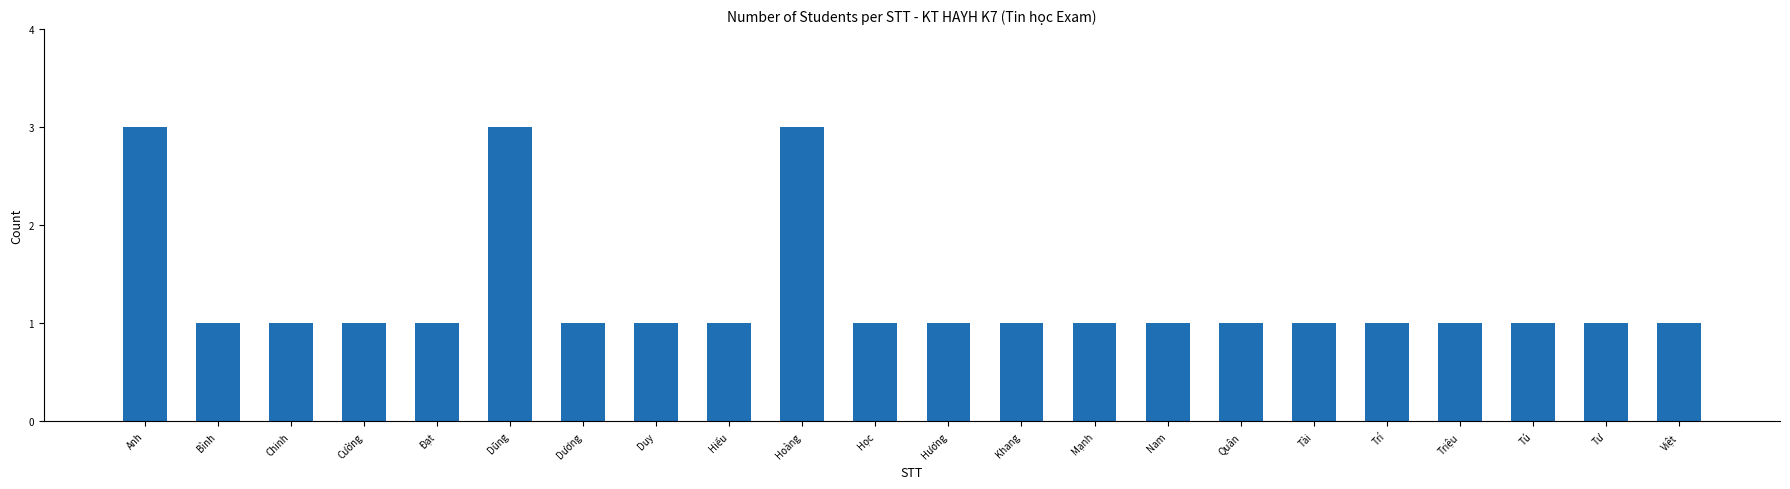

What is the average value?

1